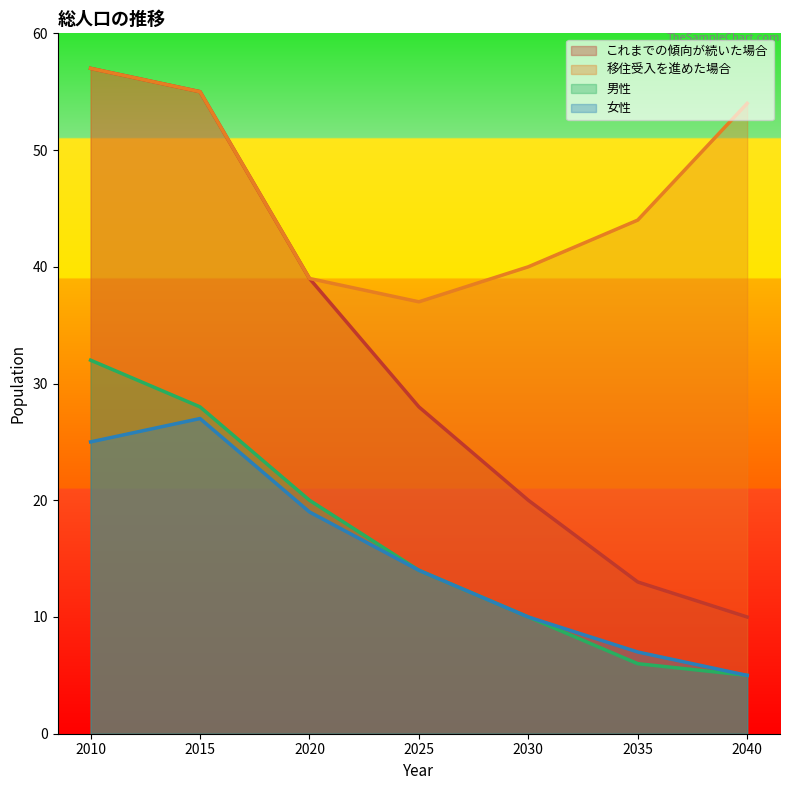

Which series has the largest range (max minus min)?

これまでの傾向が続いた場合